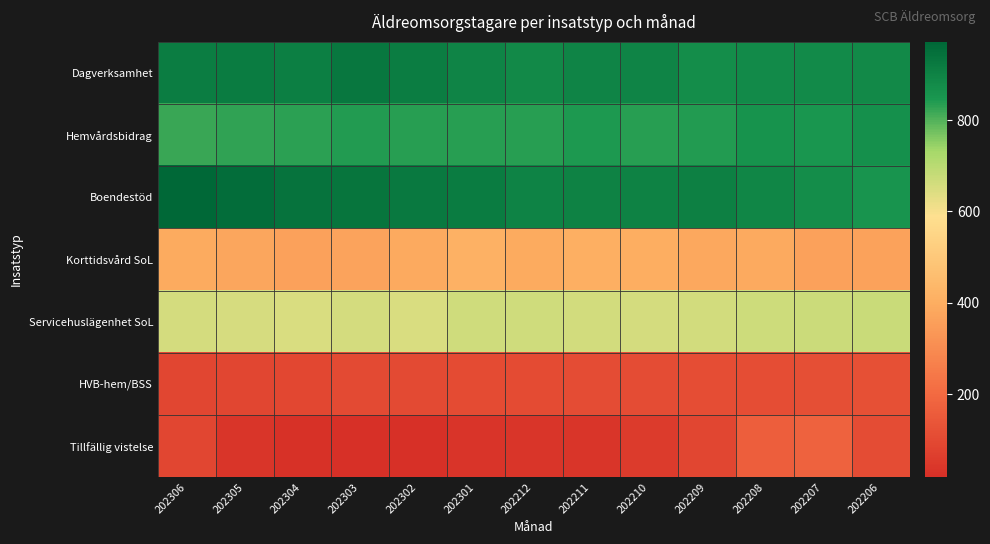

Reading left to right, extract all data points from this chart.

Dagverksamhet: 202306=914	202305=916	202304=908	202303=930	202302=913	202301=895	202212=882	202211=894	202210=893	202209=871	202208=879	202207=878	202206=883
Hemvårdsbidrag: 202306=820	202305=827	202304=832	202303=839	202302=835	202301=835	202212=836	202211=844	202210=834	202209=840	202208=856	202207=851	202206=865
Boendestöd: 202306=971	202305=955	202304=938	202303=934	202302=924	202301=916	202212=898	202211=902	202210=903	202209=906	202208=890	202207=873	202206=853
Korttidsvård SoL: 202306=391	202305=377	202304=363	202303=370	202302=390	202301=416	202212=393	202211=408	202210=398	202209=384	202208=389	202207=361	202206=365
Servicehuslägenhet SoL: 202306=658	202305=651	202304=650	202303=655	202302=649	202301=664	202212=664	202211=659	202210=657	202209=662	202208=667	202207=671	202206=675
HVB-hem/BSS: 202306=90	202305=91	202304=96	202303=100	202302=100	202301=104	202212=105	202211=108	202210=111	202209=114	202208=113	202207=116	202206=121
Tillfällig vistelse: 202306=92	202305=37	202304=23	202303=21	202302=18	202301=33	202212=40	202211=39	202210=57	202209=90	202208=164	202207=176	202206=110